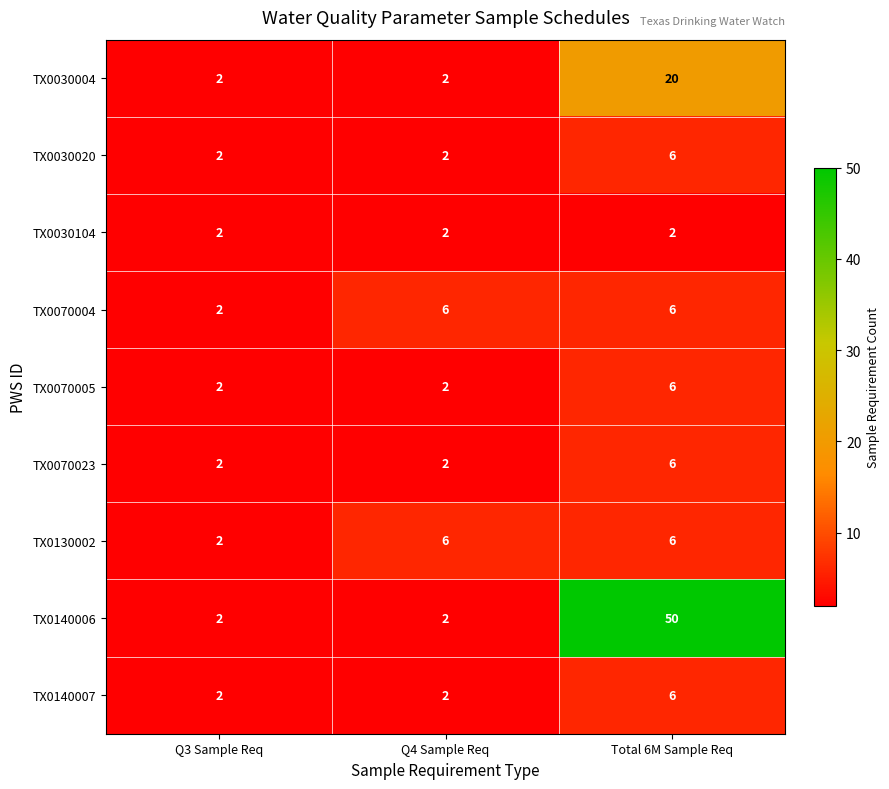

What is the maximum value shown in the chart?

50